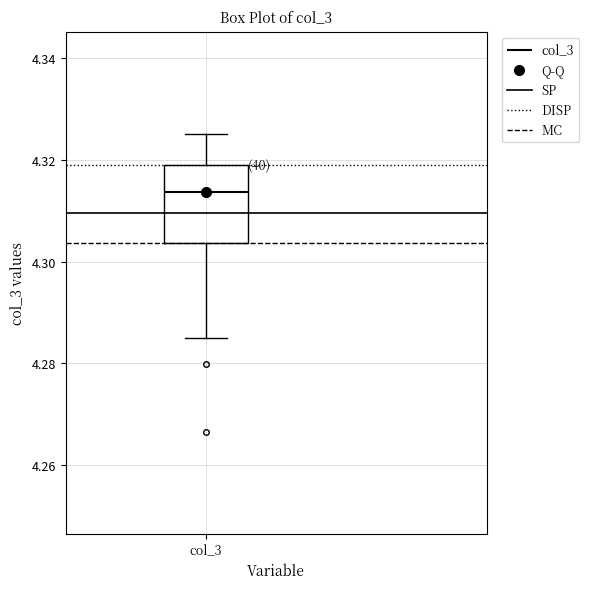

Read this box plot against the y-axis: the position of the median line, the range covered by the box, and the ends of both whiskers. The values are not printed on the chart, so give them approximately, as read against the axis.

median 4.314, box 4.304 to 4.320, whiskers 4.284 to 4.326